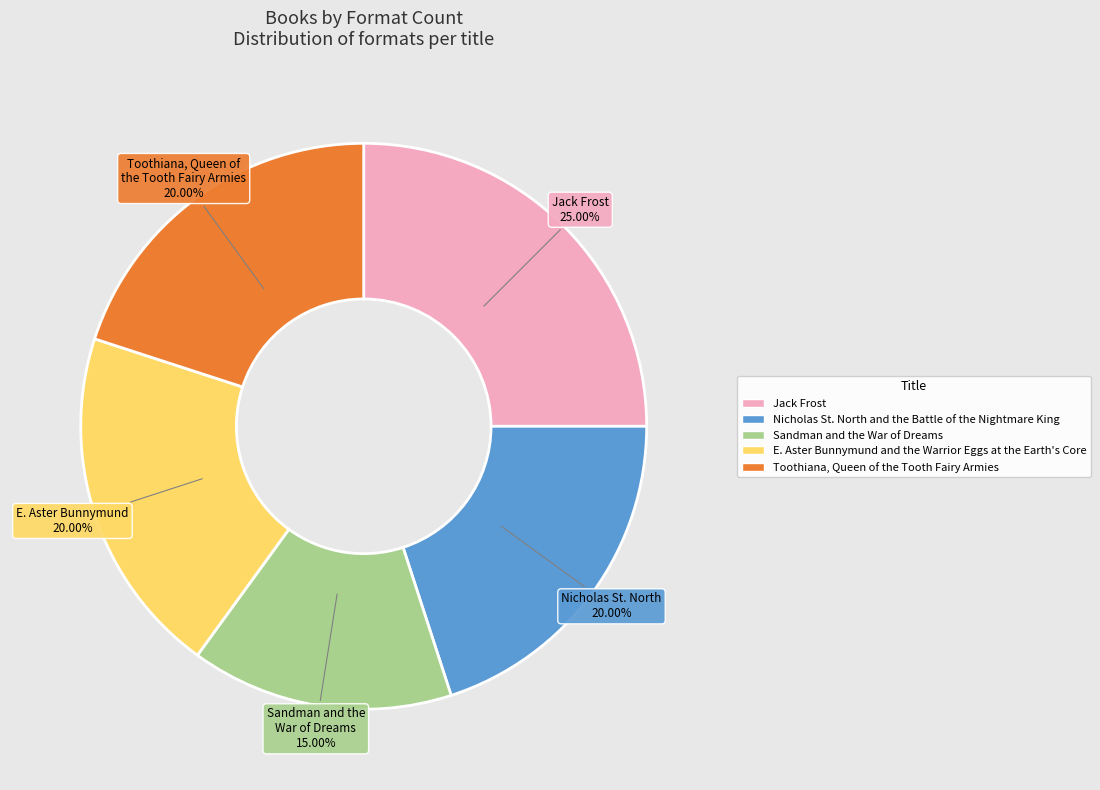

Is Sandman and the War of Dreams the majority of the pie?

No